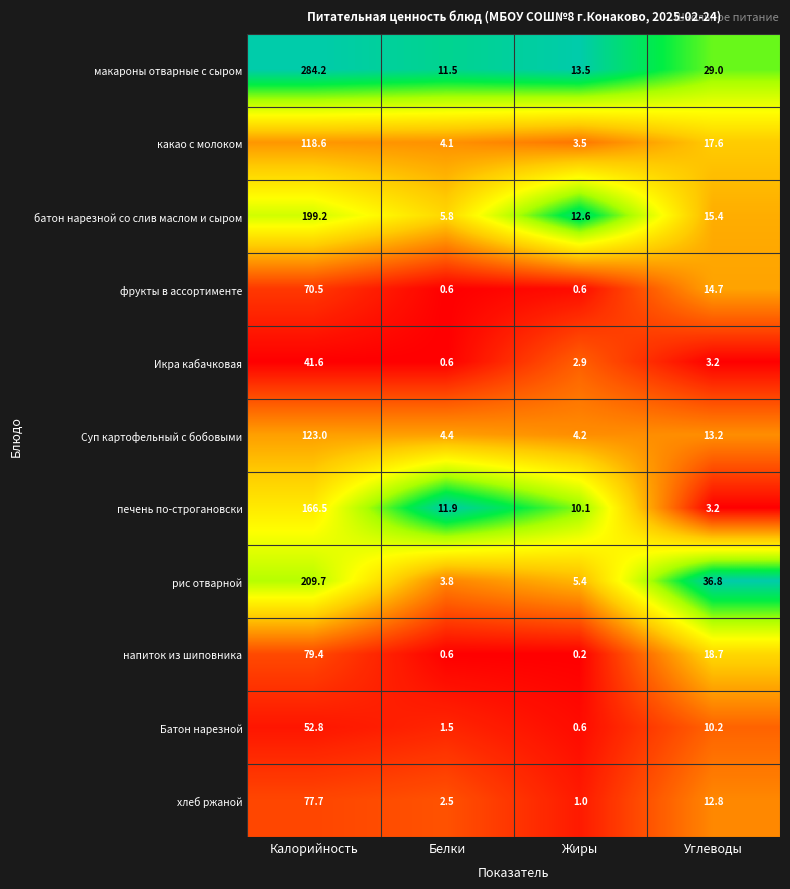

List the series in order of their peak value, highest first.

макароны отварные с сыром, рис отварной, батон нарезной со слив маслом и сыром, печень по-строгановски, Суп картофельный с бобовыми, какао с молоком, напиток из шиповника, хлеб ржаной, фрукты в ассортименте, Батон нарезной, Икра кабачковая